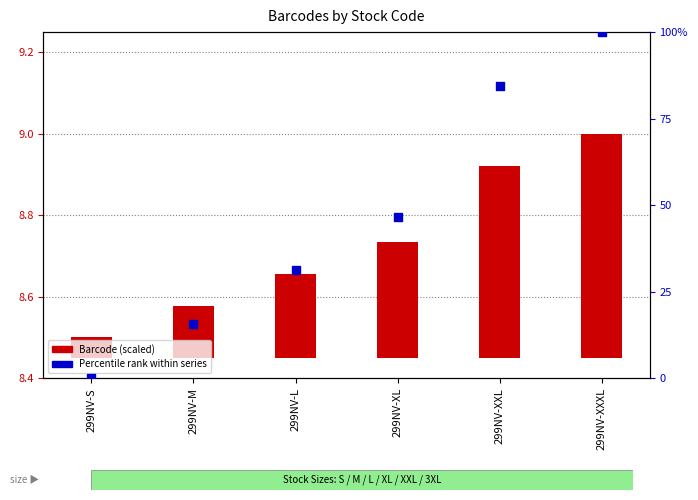

Which series has the widest spread of Y values?

Percentile rank